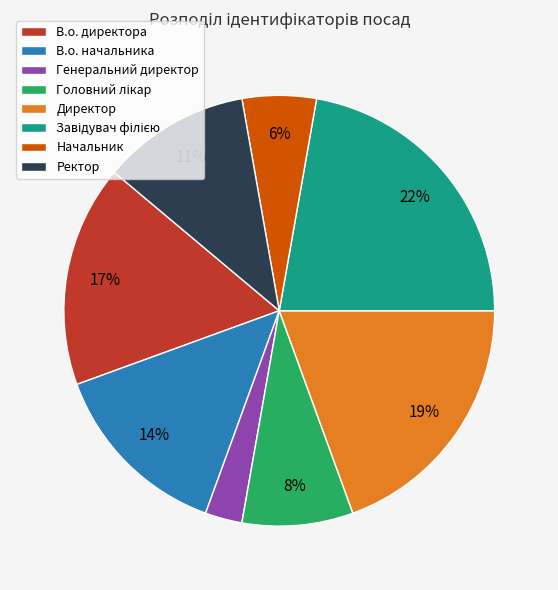

Between В.о. начальника and В.о. директора, which is larger?

В.о. директора